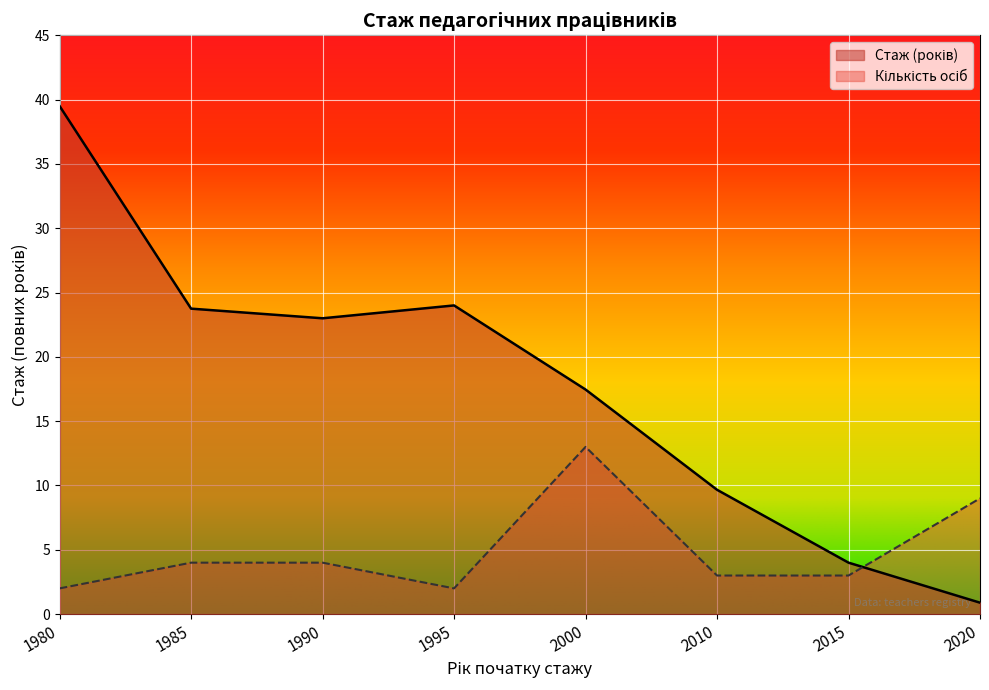

Does the chart display data point markers on the line(s)?

No